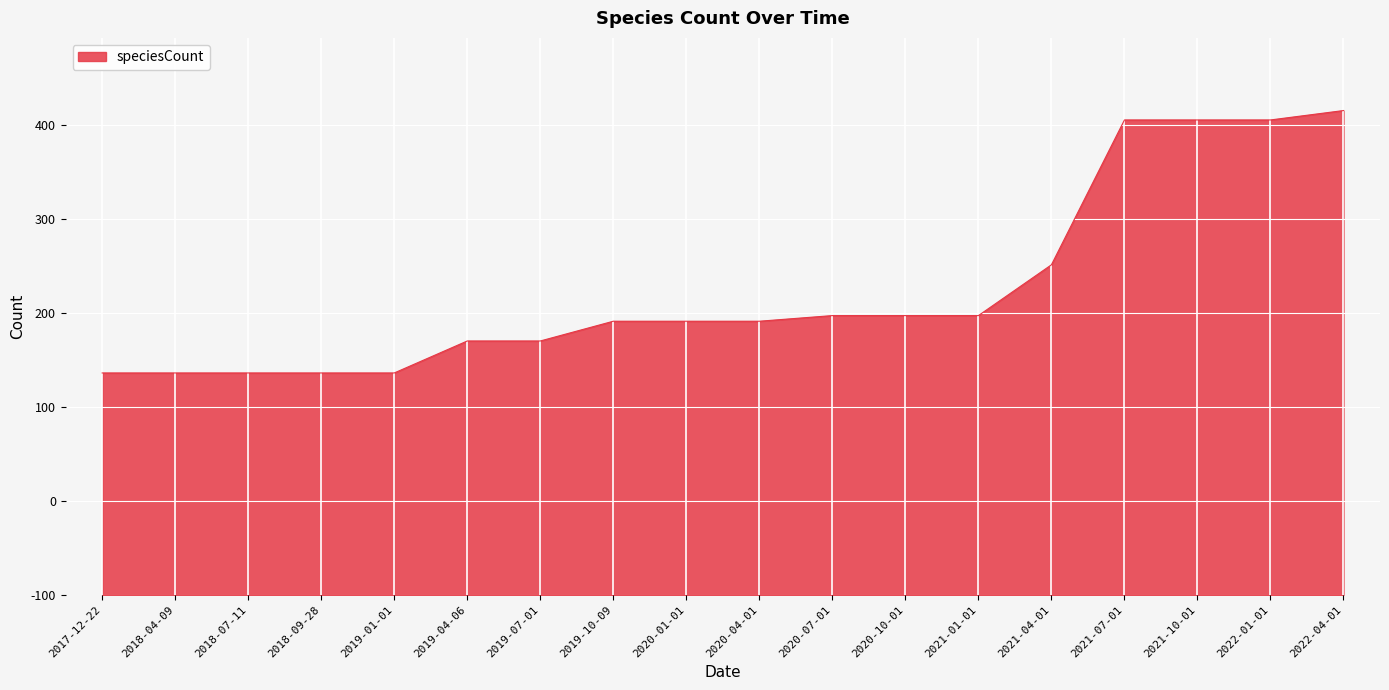

Approximately how many times larger is the value at 2017-12-22 compared to 2020-07-01?

0.8